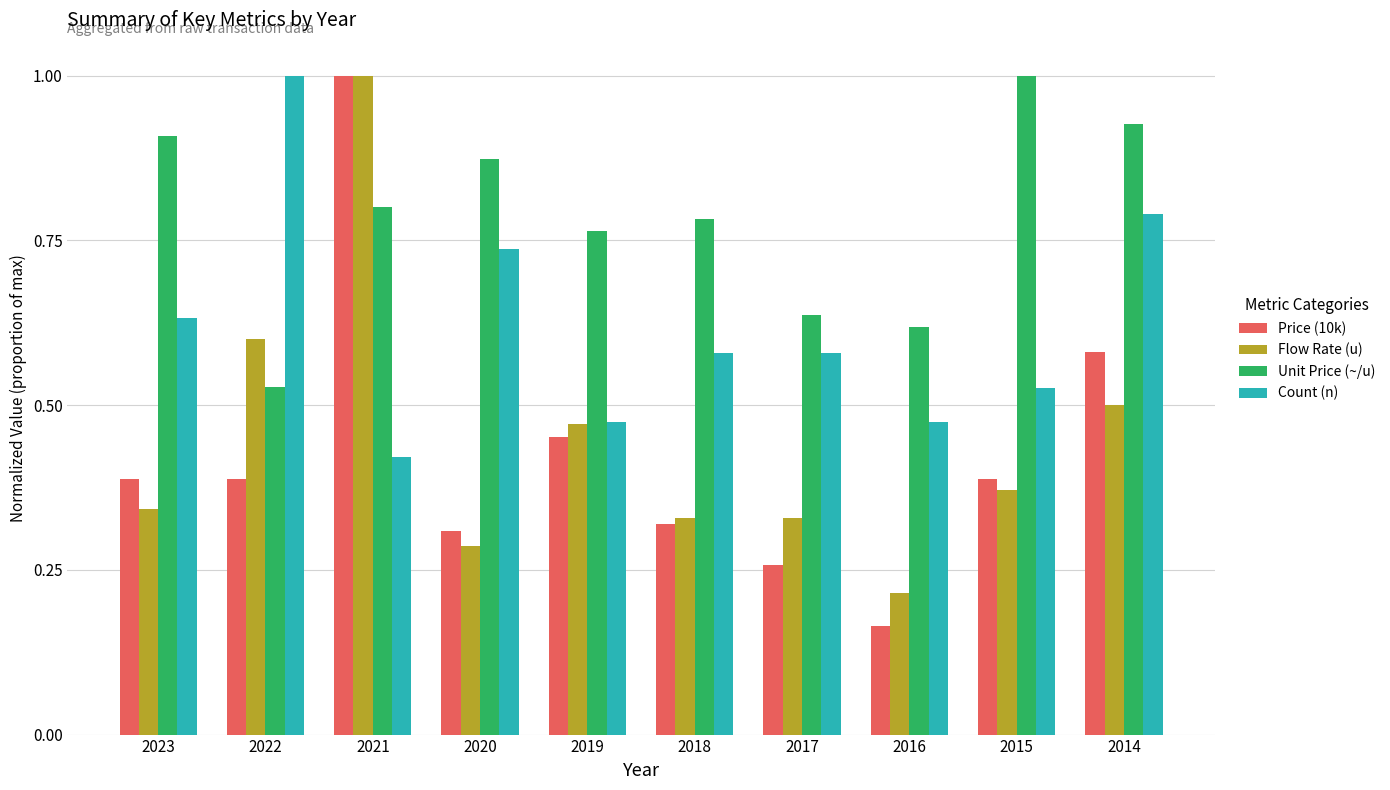

At which category is the sum across all series the highest?

2021